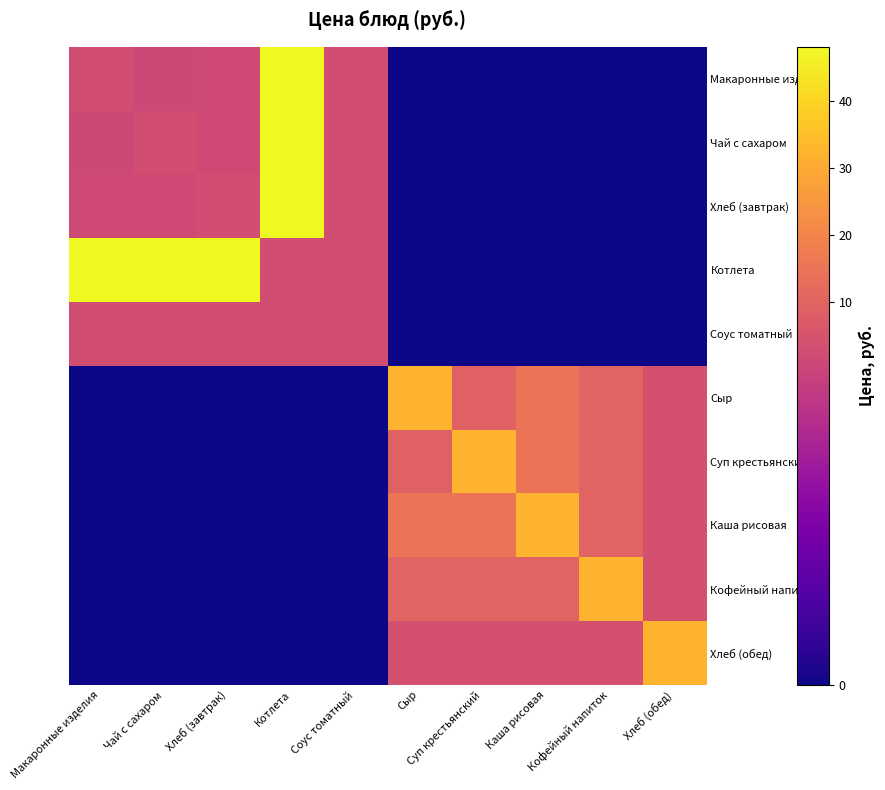

What is the difference between the highest and lowest values at Сыр?

32.3